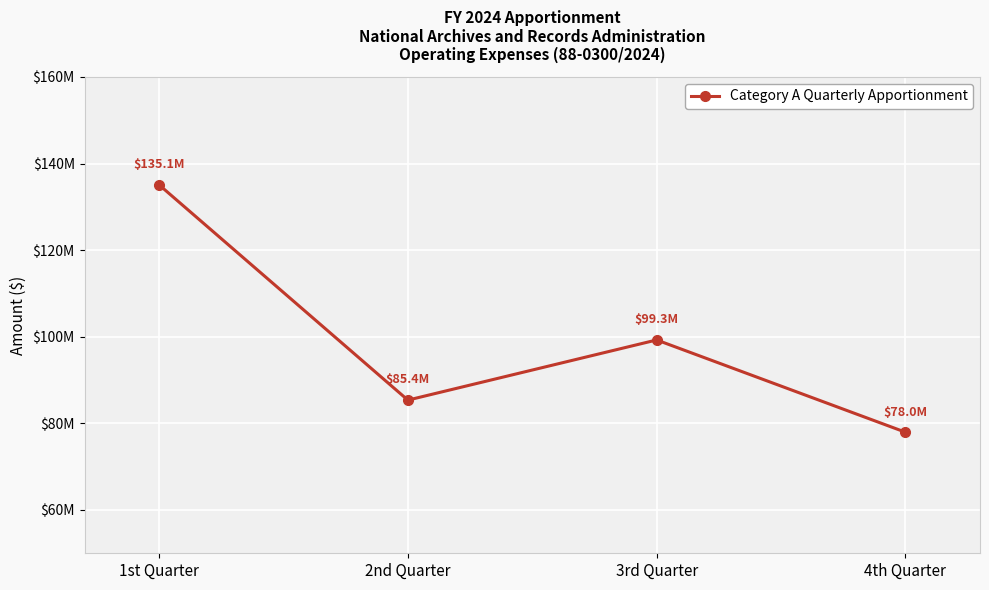

How many points are higher than both their immediate neighbors (excluding endpoints)?

1